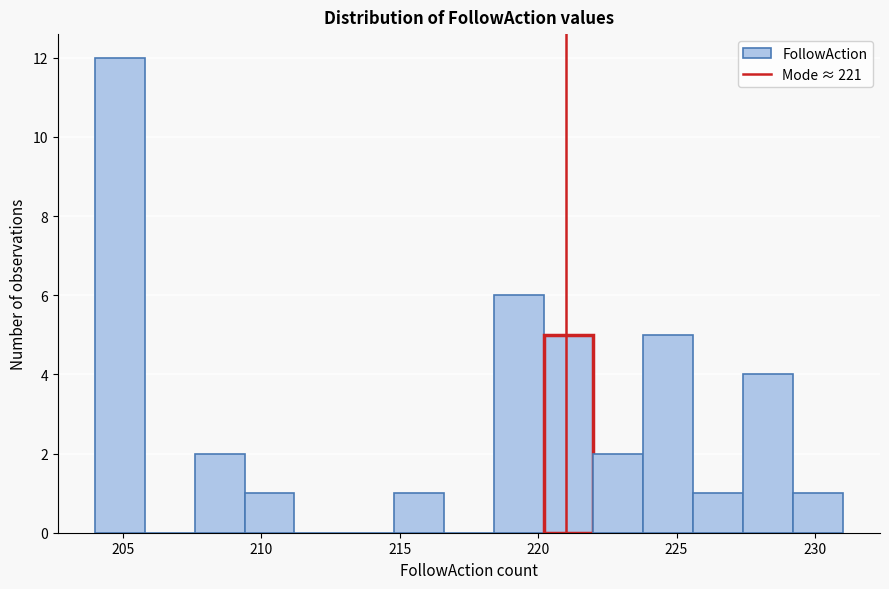

Read against the x-axis, roughly where is the centre of the tallest bar?

205.0